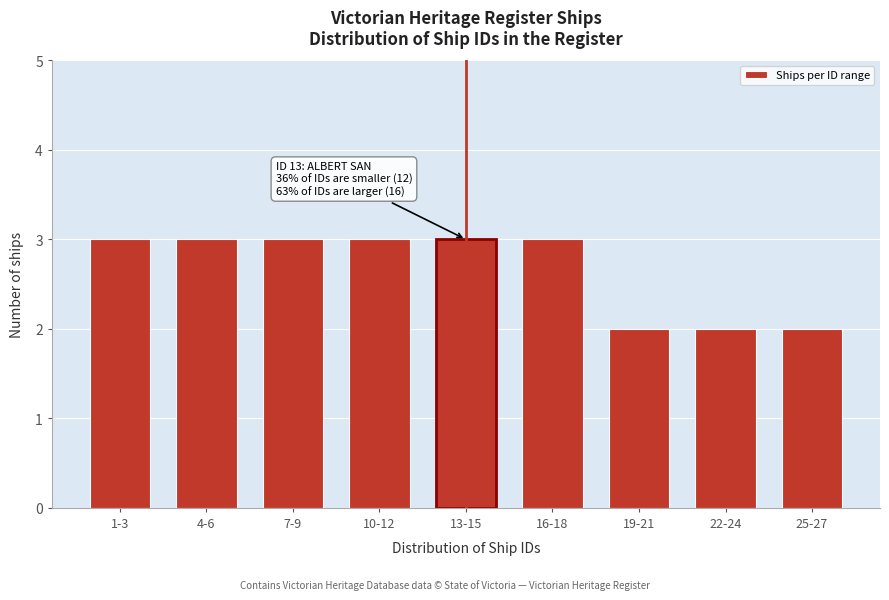

Reading left to right, extract all data points from this chart.

1-3=3	4-6=3	7-9=3	10-12=3	13-15=3	16-18=3	19-21=2	22-24=2	25-27=2